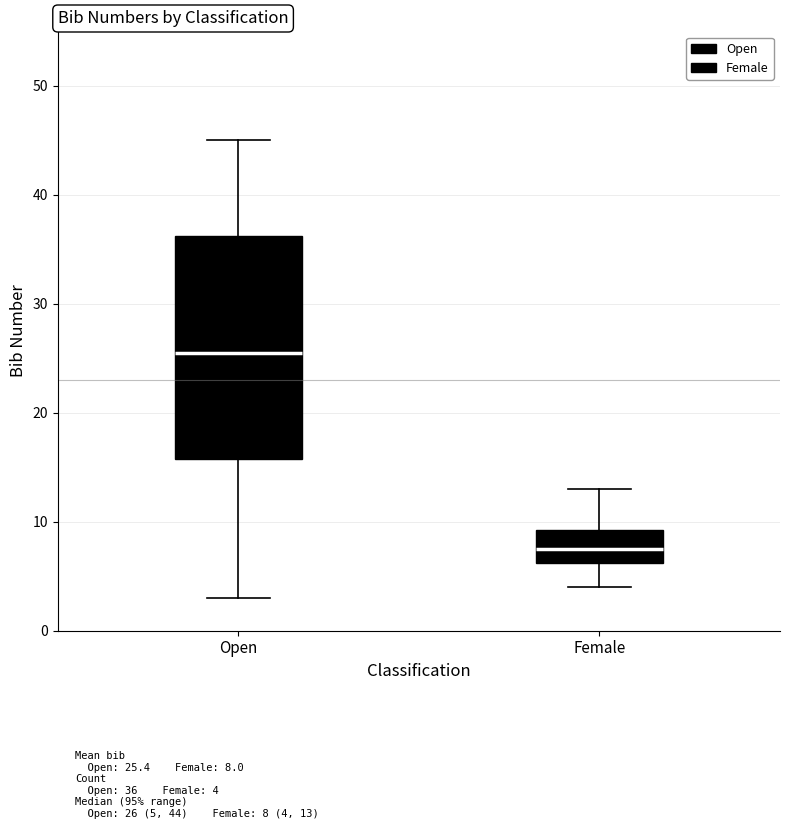

Which box's median line is the lowest?

Female